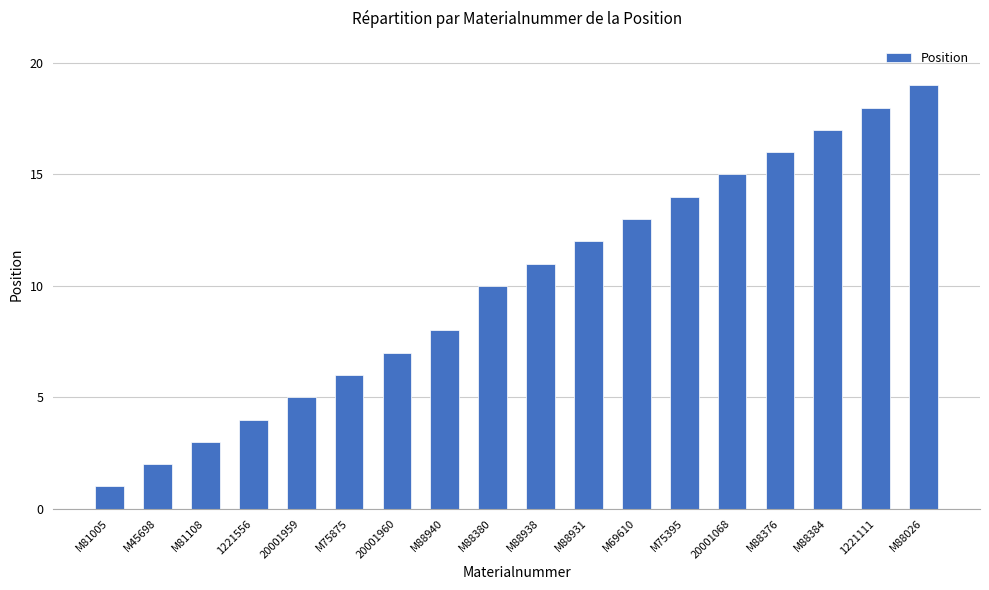

Is it true that the value at M81005 is 0?

False